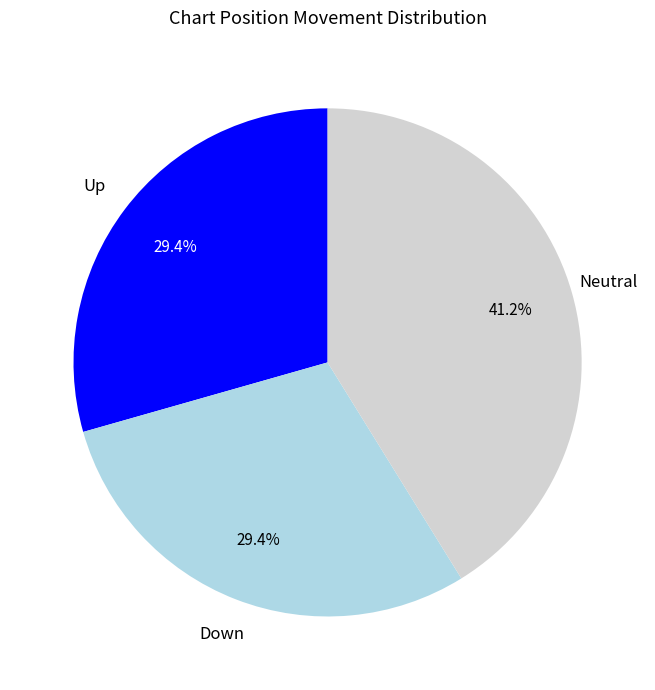

Which has a higher value, Down or Neutral?

Neutral